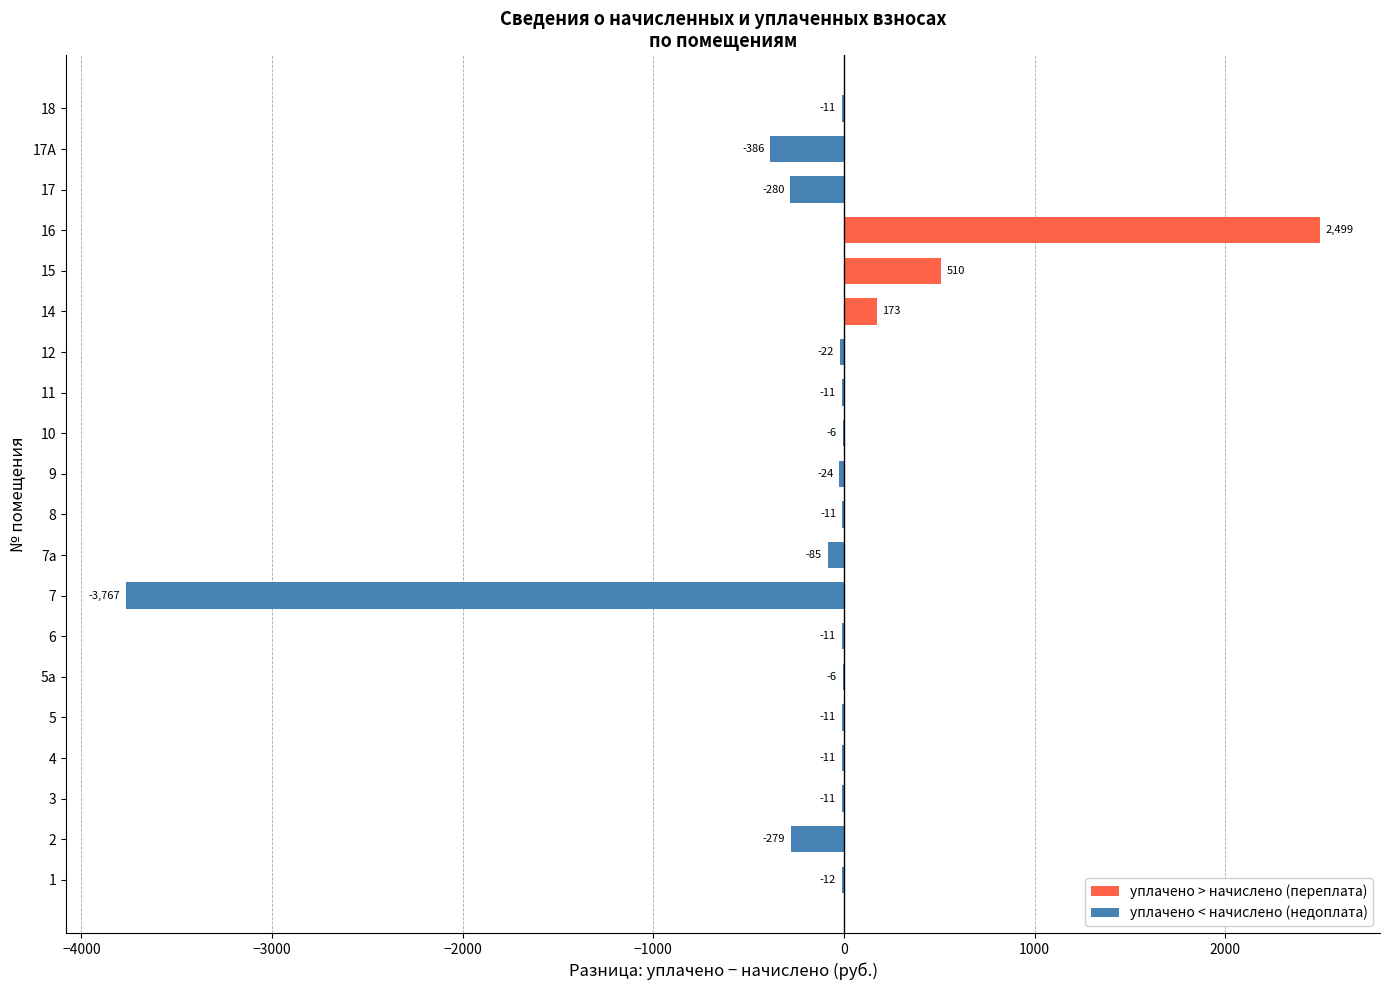

The chart shows a value of 2499.3 at 16. True or false?

True